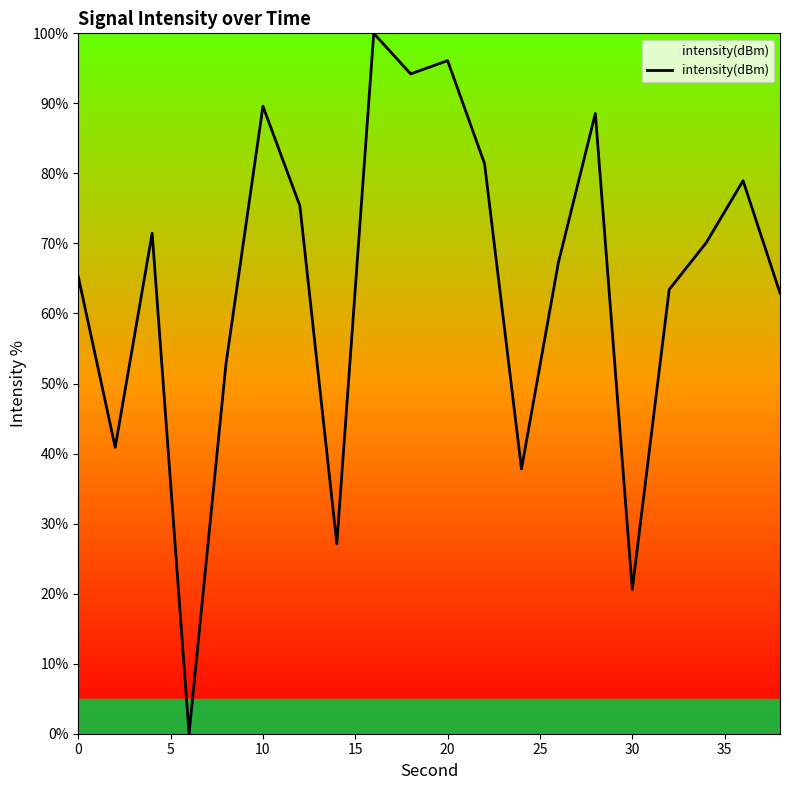

What is the difference between the maximum and minimum values?

100.0